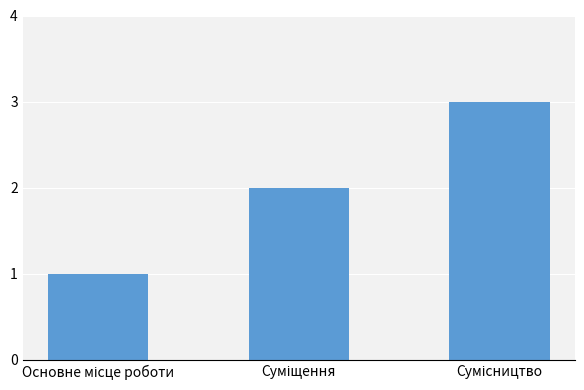

What is the sum of all values?

6